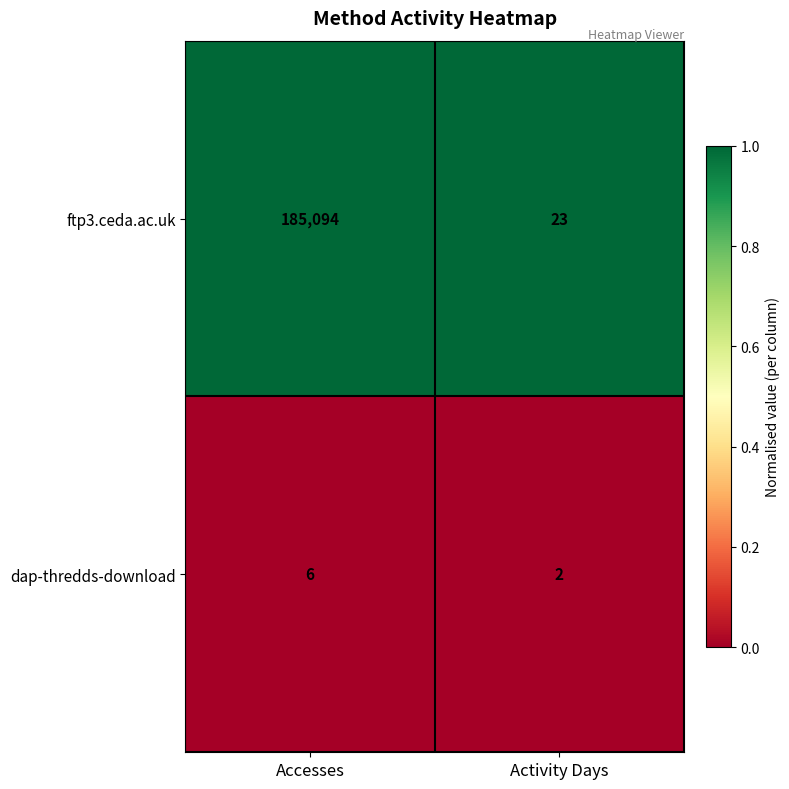

How many categories are shown in the chart?

2